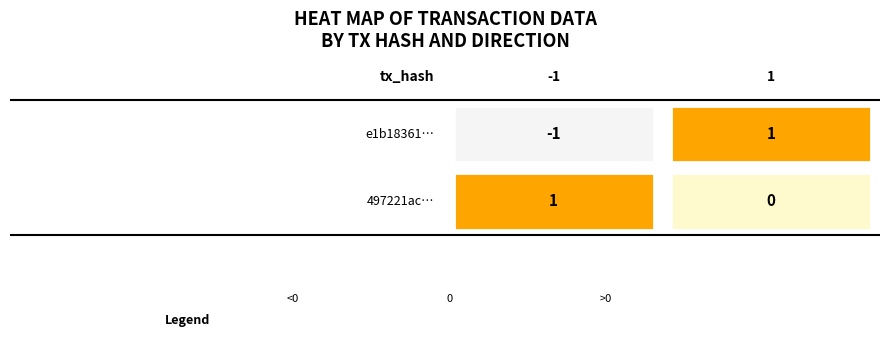

How many distinct data groups are displayed?

2